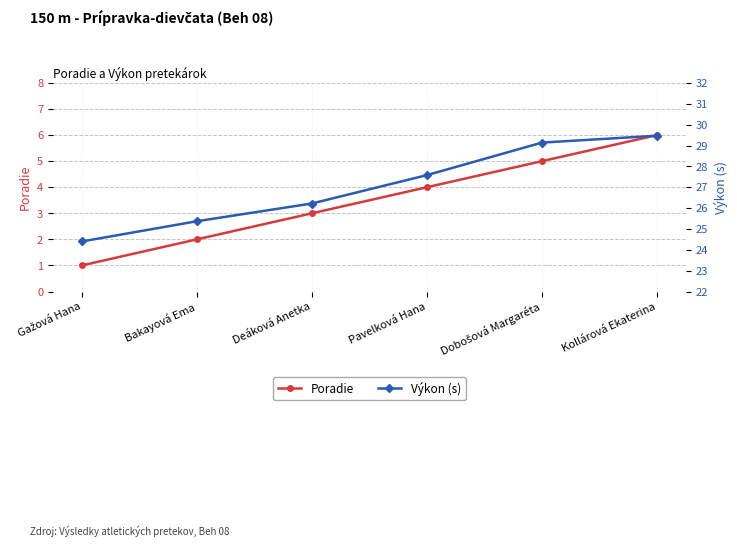

Between Deáková Anetka and Pavelková Hana, which is larger?

Pavelková Hana